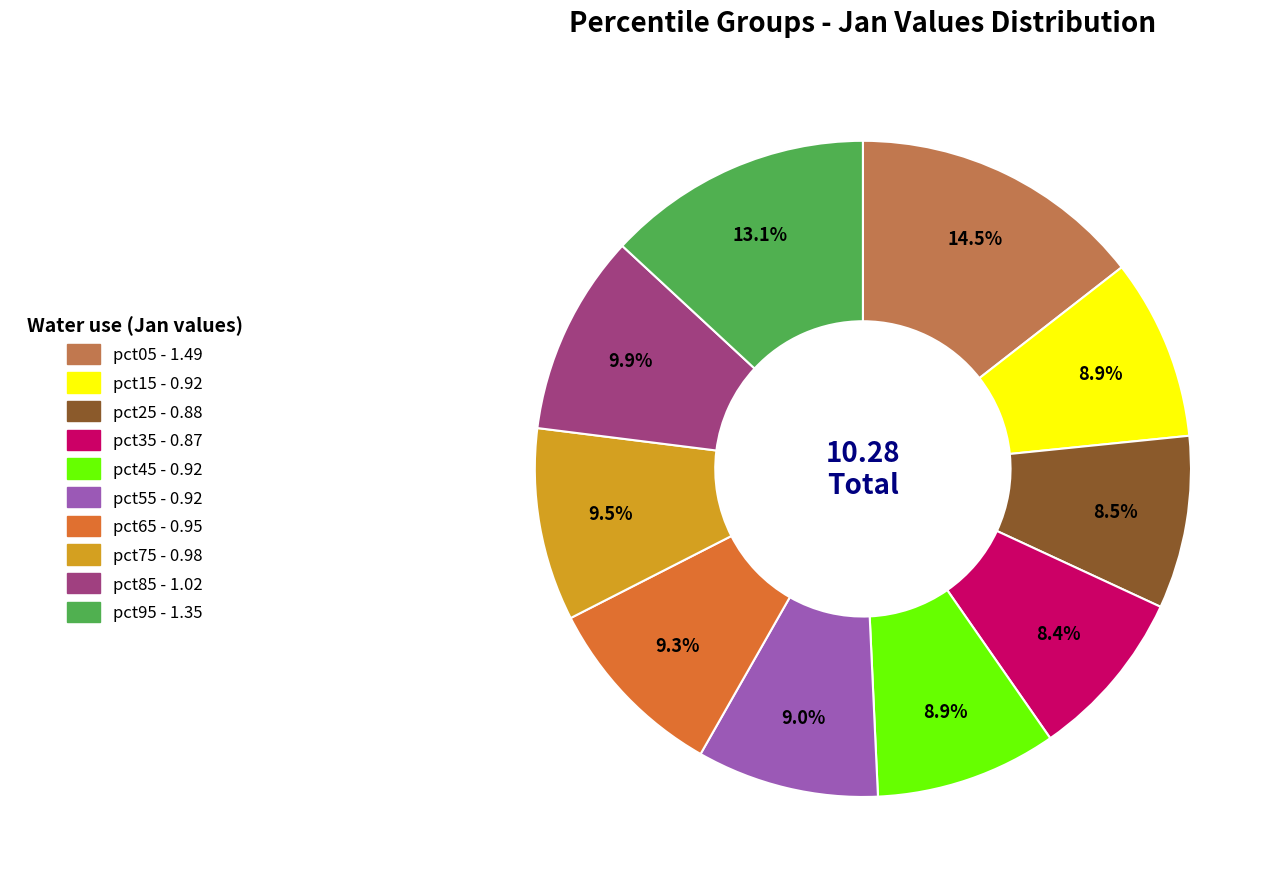

True or false: pct45 accounts for 9% of the total.

True